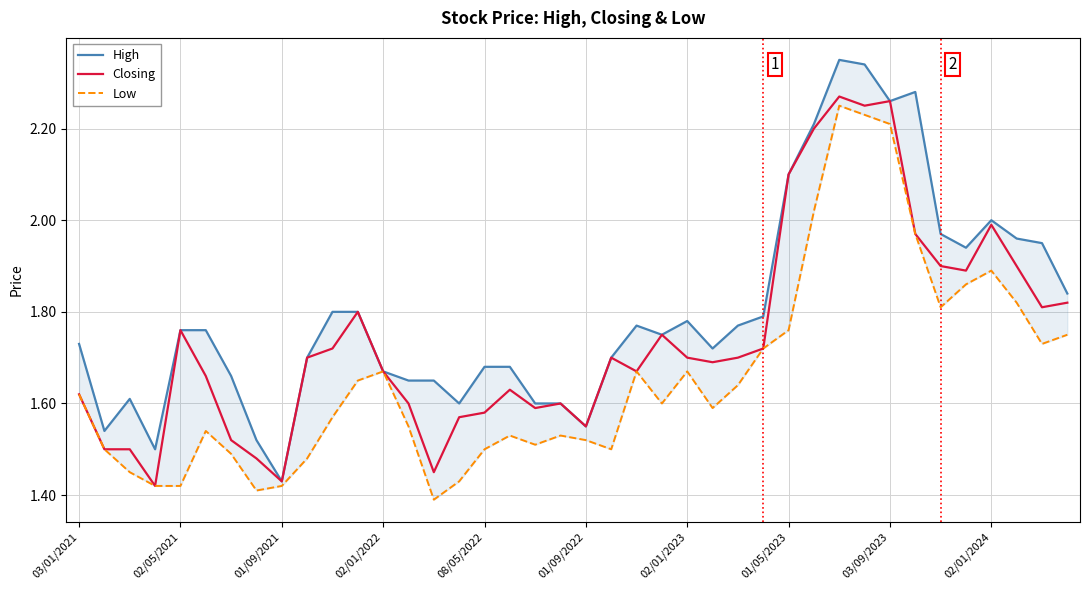

Rank the series by their average value, from highest to lowest.

High, Closing, Low